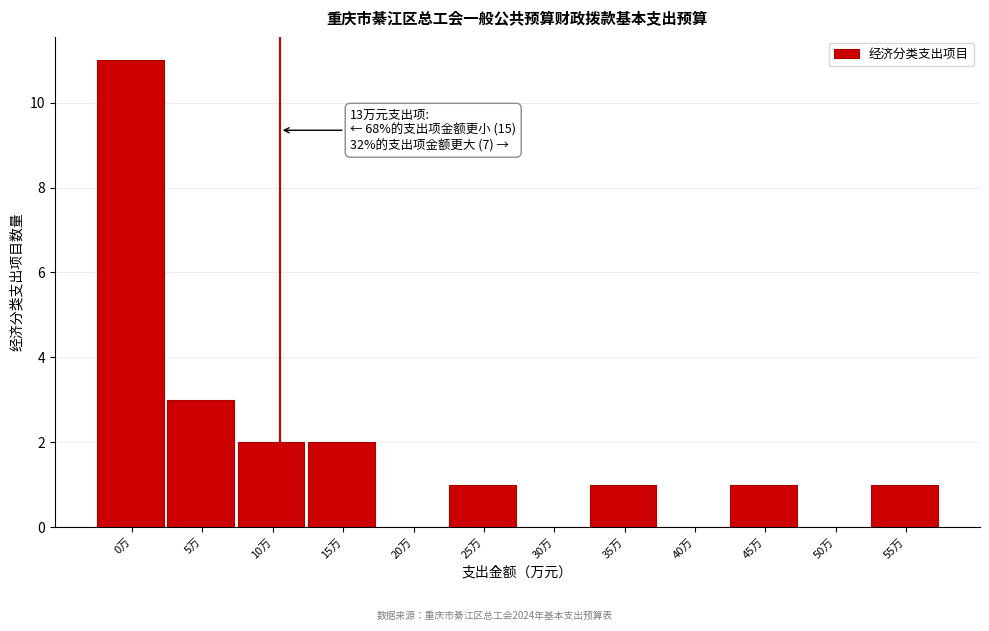

Reading left to right, extract all data points from this chart.

0万=11	5万=3	10万=2	15万=2	20万=0	25万=1	30万=0	35万=1	40万=0	45万=1	50万=0	55万=1